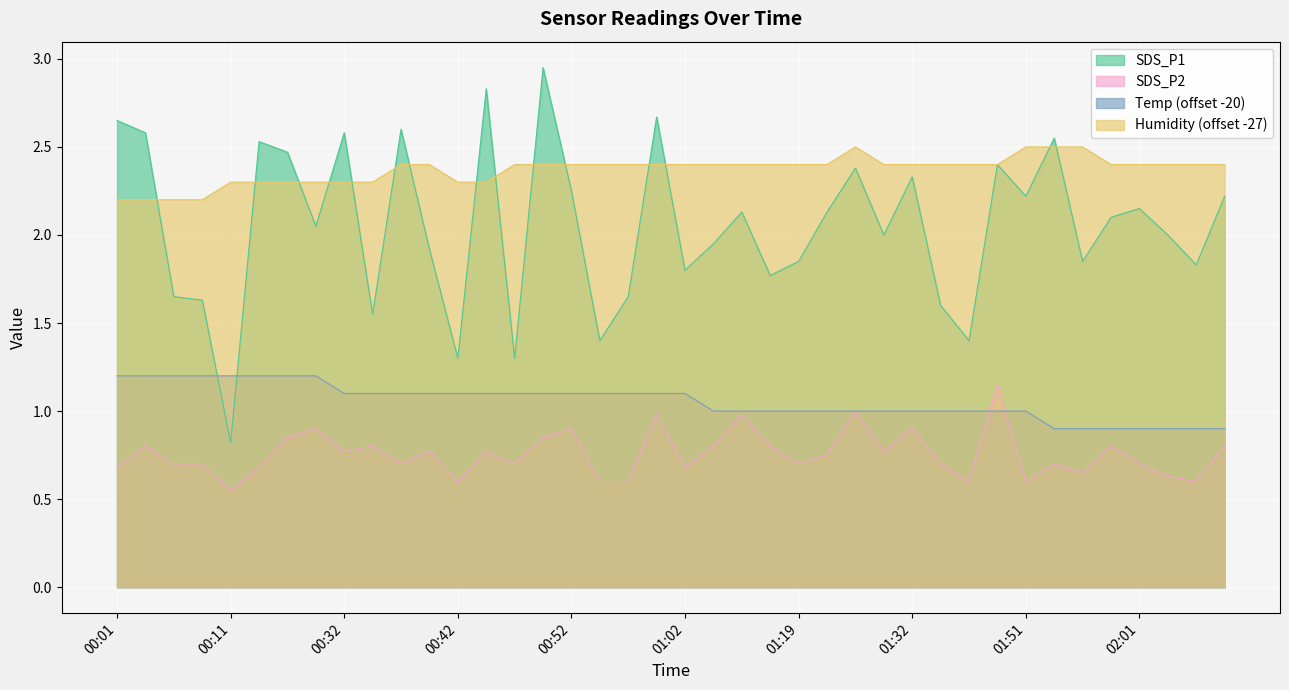

After their last crossing, which series has the higher values: Humidity or SDS_P1?

Humidity